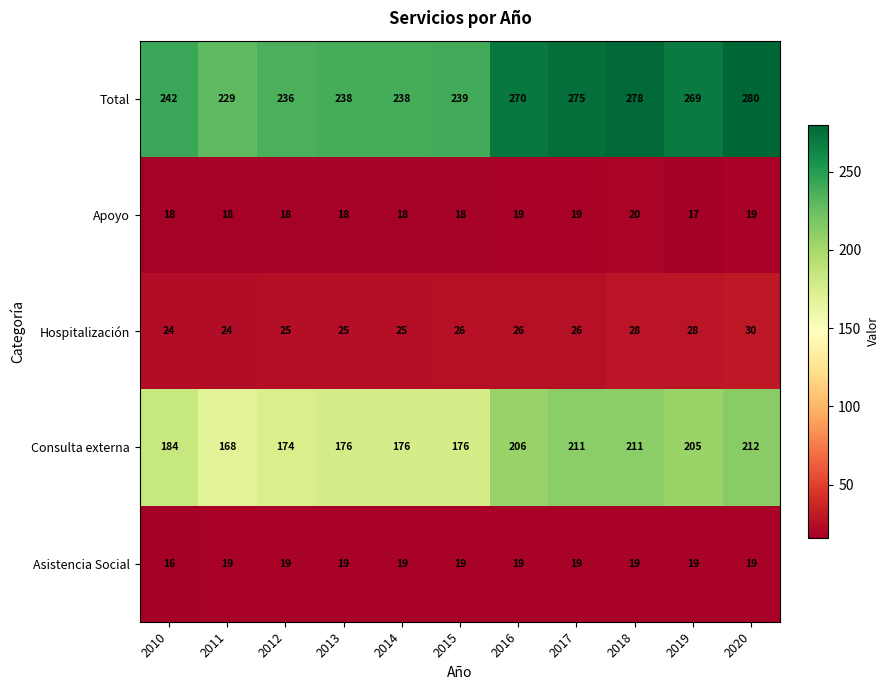

What is the greatest value displayed?

280